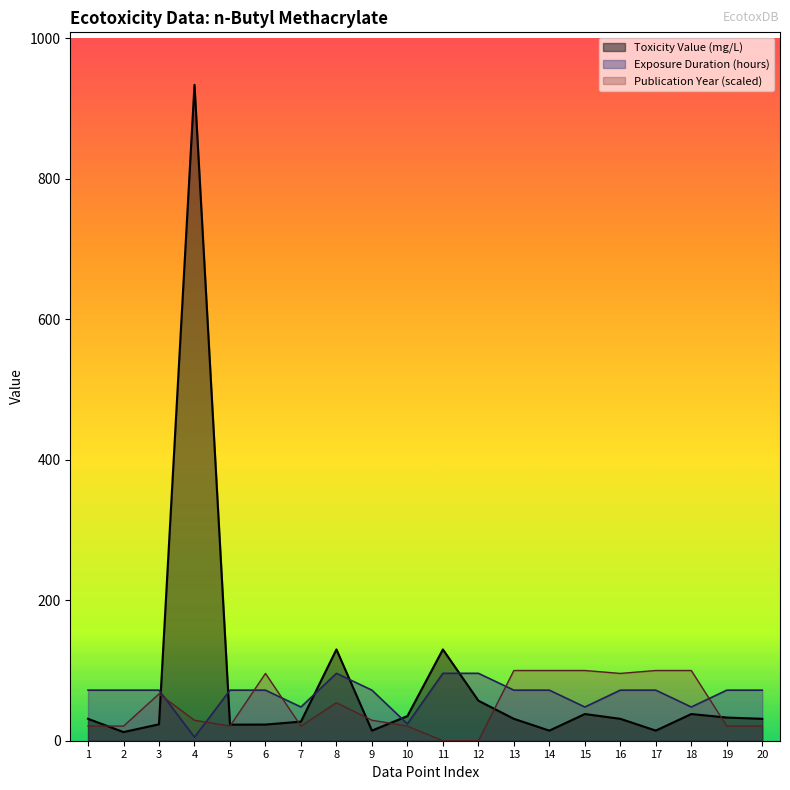

At how many categories does at least one series exceed 272?

1